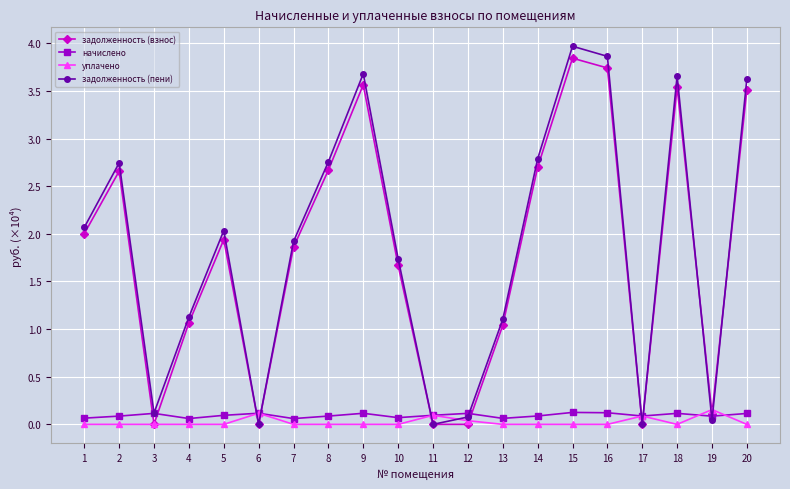

What is the difference between the maximum and minimum values in the начислено series?

0.1